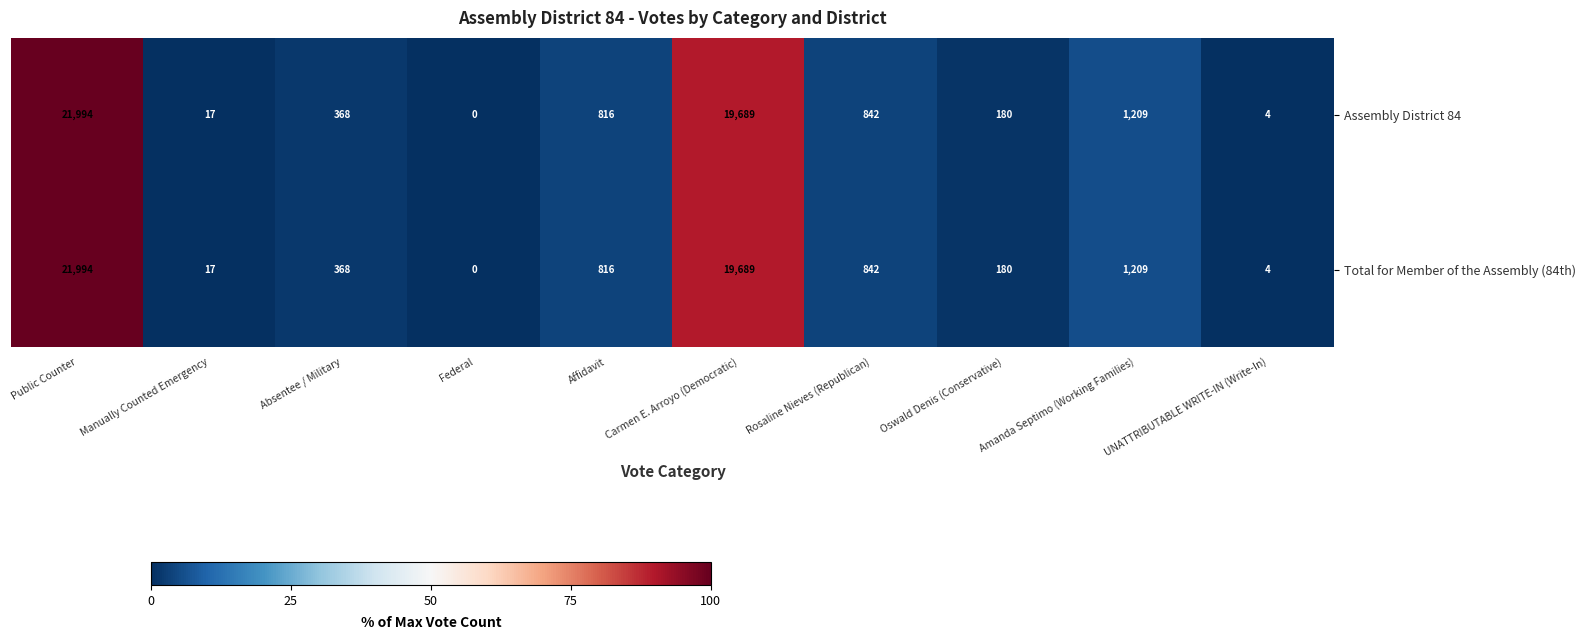

List the labels in order of Assembly District 84 value, smallest first.

Federal, UNATTRIBUTABLE WRITE-IN (Write-In), Manually Counted Emergency, Oswald Denis (Conservative), Absentee / Military, Affidavit, Rosaline Nieves (Republican), Amanda Septimo (Working Families), Carmen E. Arroyo (Democratic), Public Counter